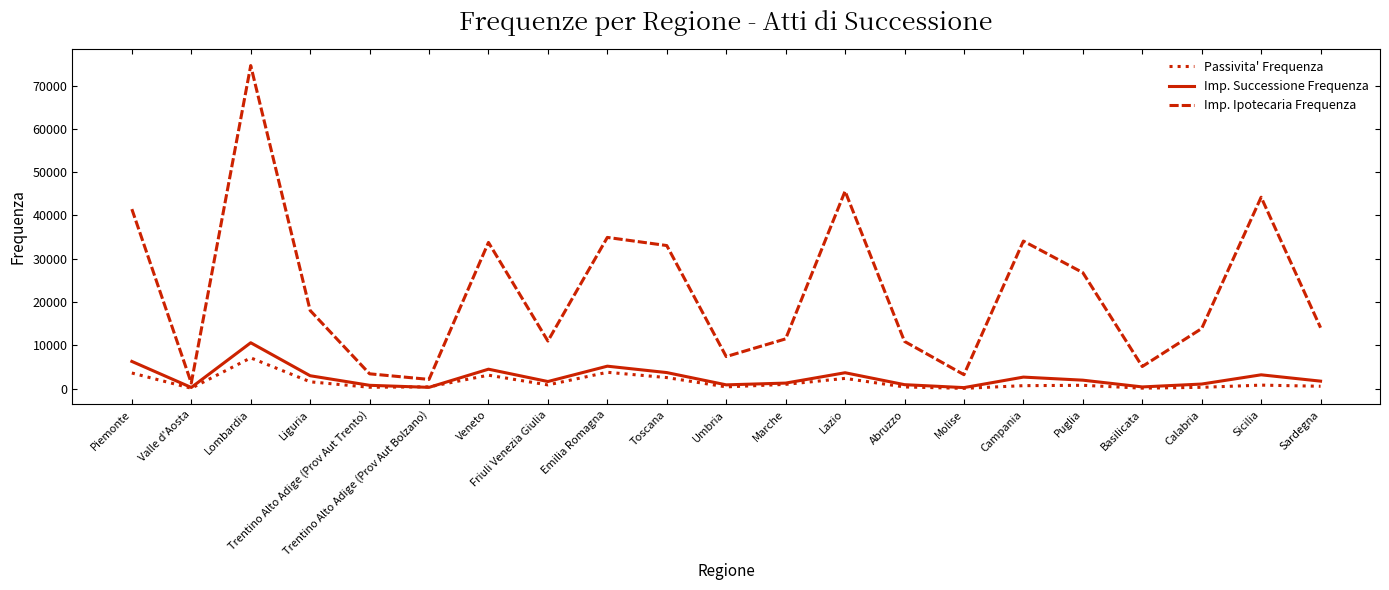

Where is the first local maximum for Imp. Successione Frequenza?

Lombardia